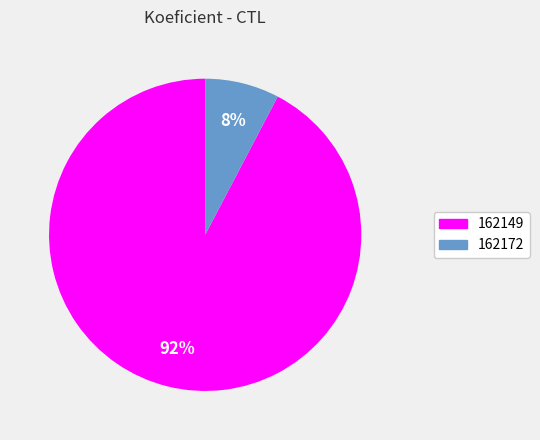

What is the largest slice in the pie chart?

162149